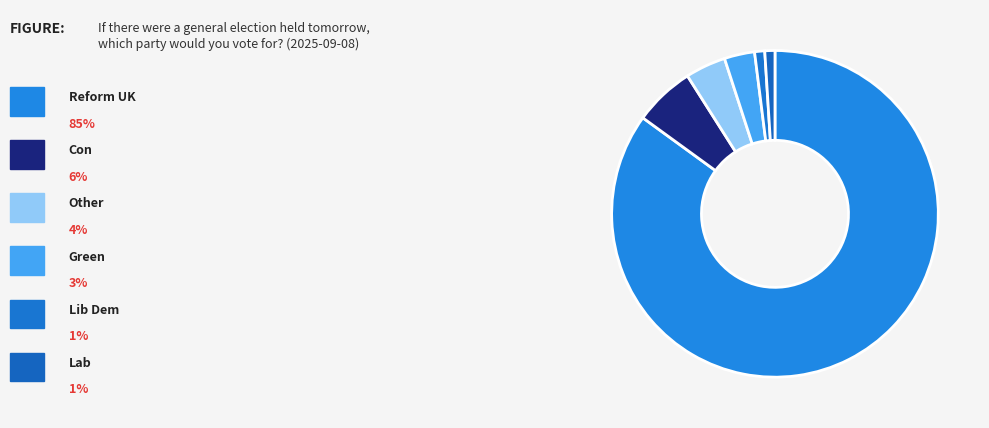

How many segments does this pie chart have?

6